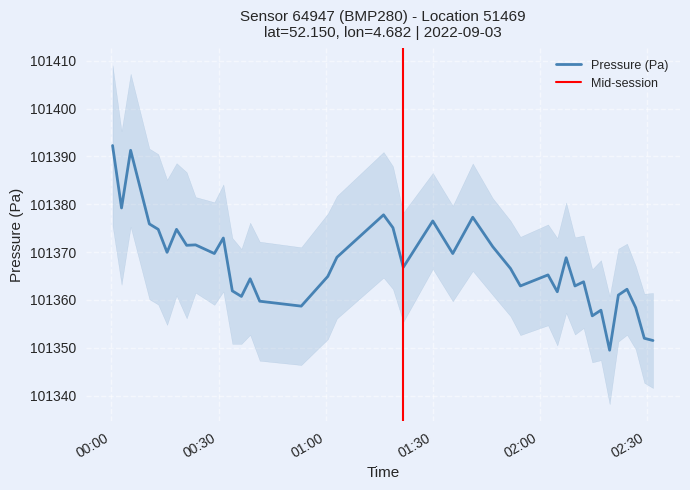

What is the minimum value for Pressure (Pa)?

101349.5